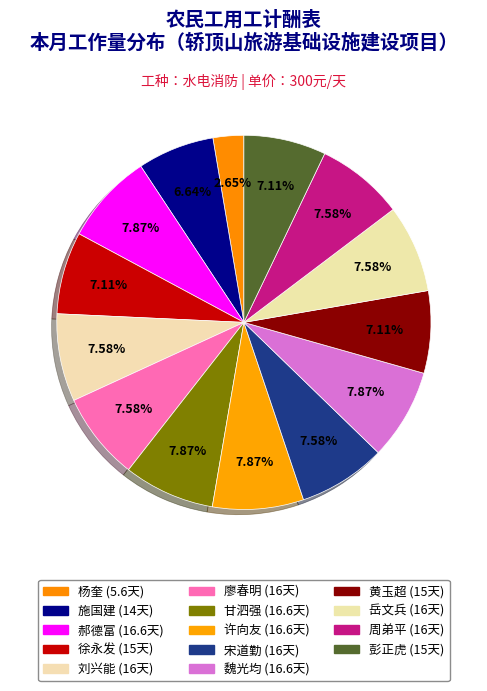

Rank the categories by value from lowest to highest.

杨奎, 施国建, 徐永发, 黄玉超, 彭正虎, 刘兴能, 廖春明, 宋道勤, 岳文兵, 周弟平, 郝德富, 甘泗强, 许向友, 魏光均